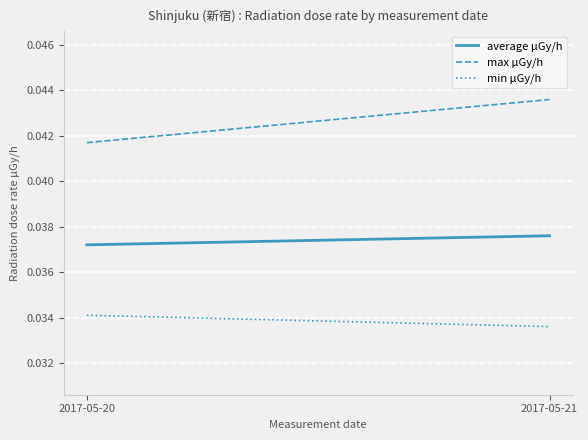

How many lines are shown in the chart?

3